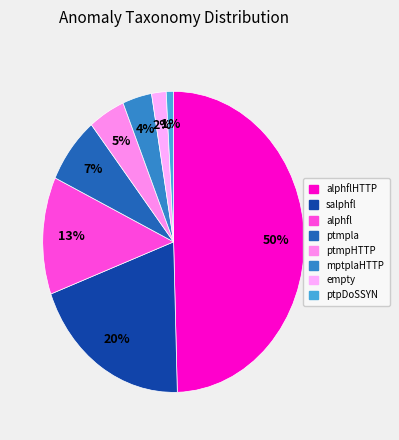

How many segments does this pie chart have?

8